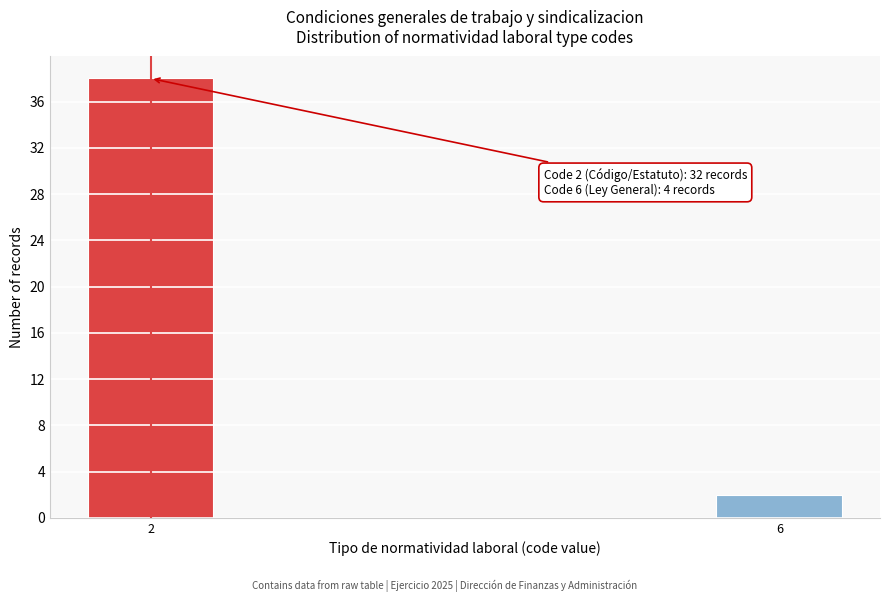

Reading left to right, list all the values displayed in this chart.

38	2